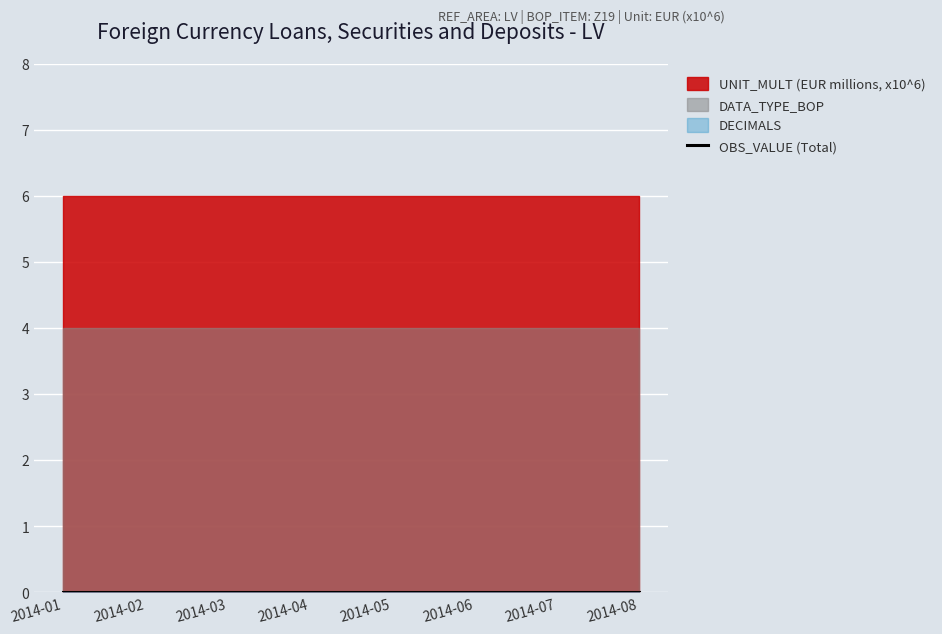

True or false: OBS_VALUE has a value of 0 at 2014-07.

True